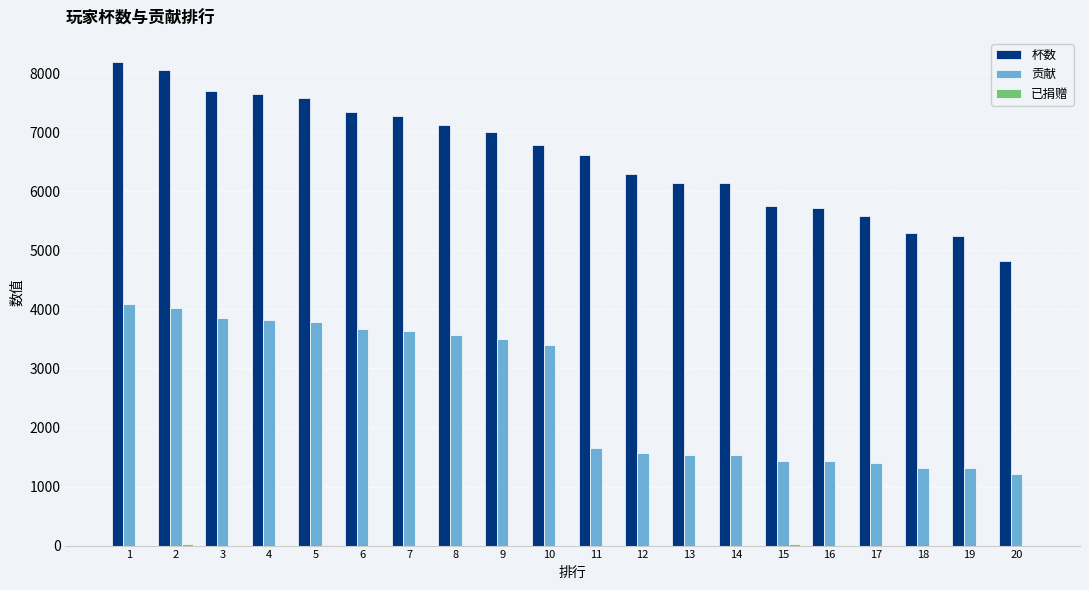

The value of 杯数 at 7 is 9706. True or false?

False